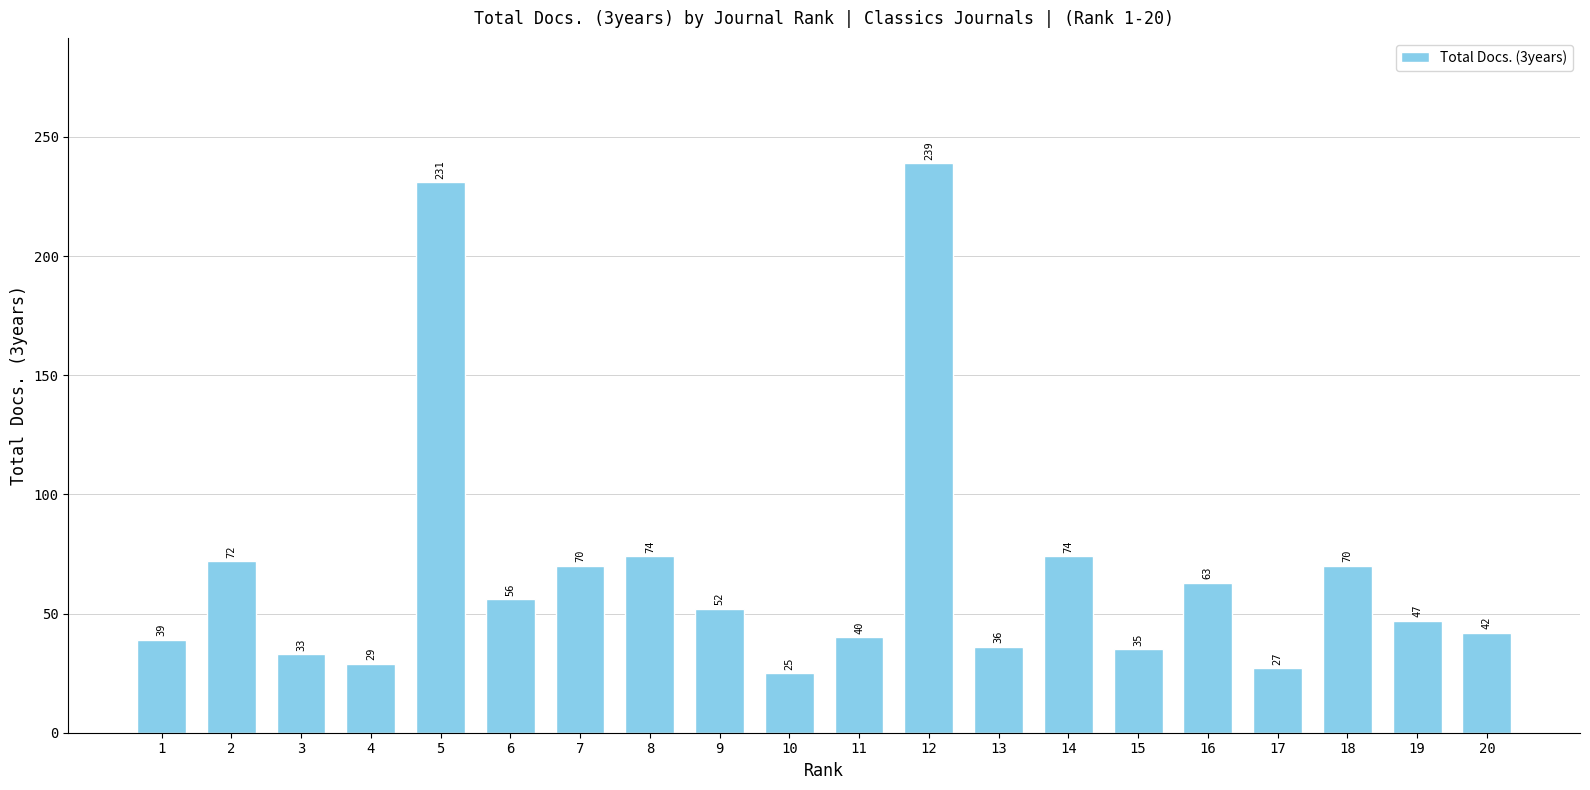

What is the average value?

68